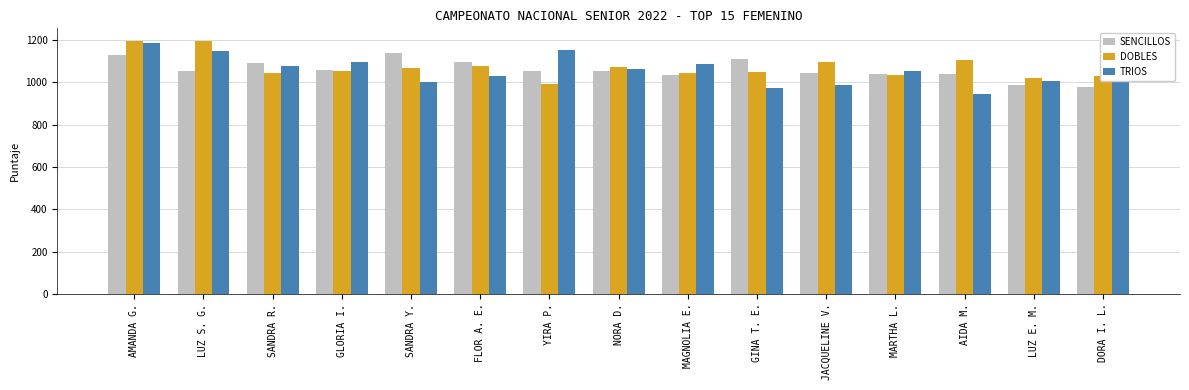

True or false: DOBLES has a value of 1035 at MARTHA L..

True